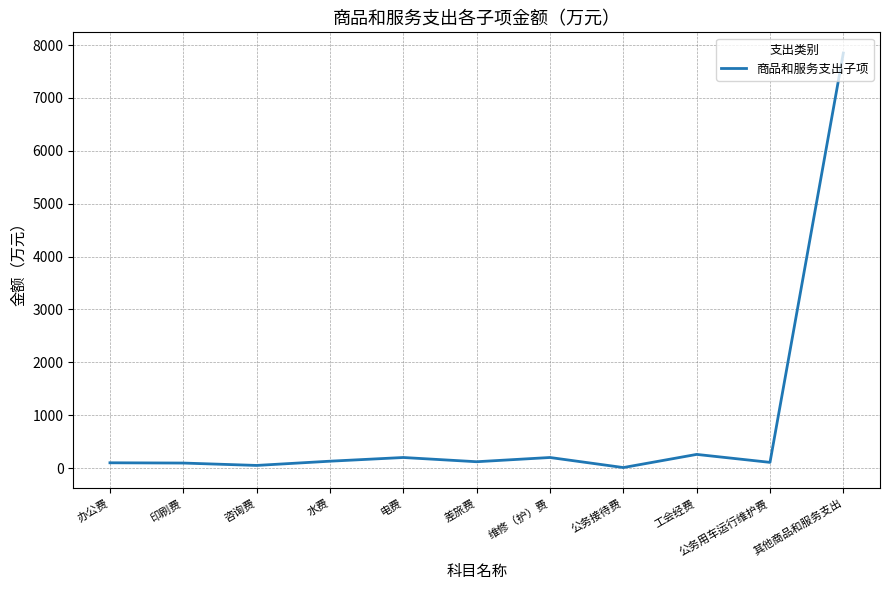

Which has a higher value, 咨询费 or 工会经费?

工会经费